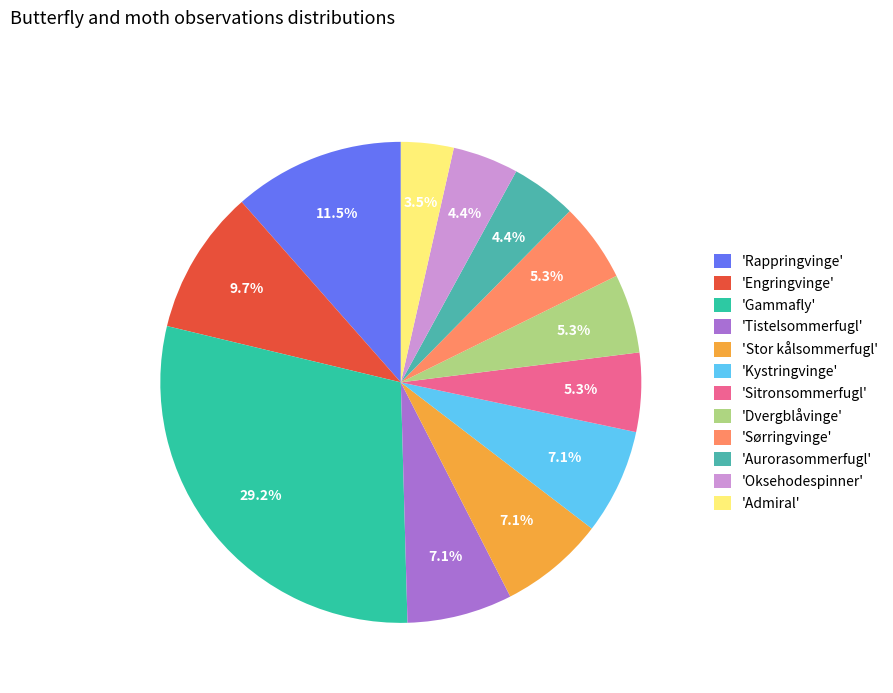

Count the number of slices in the pie.

12